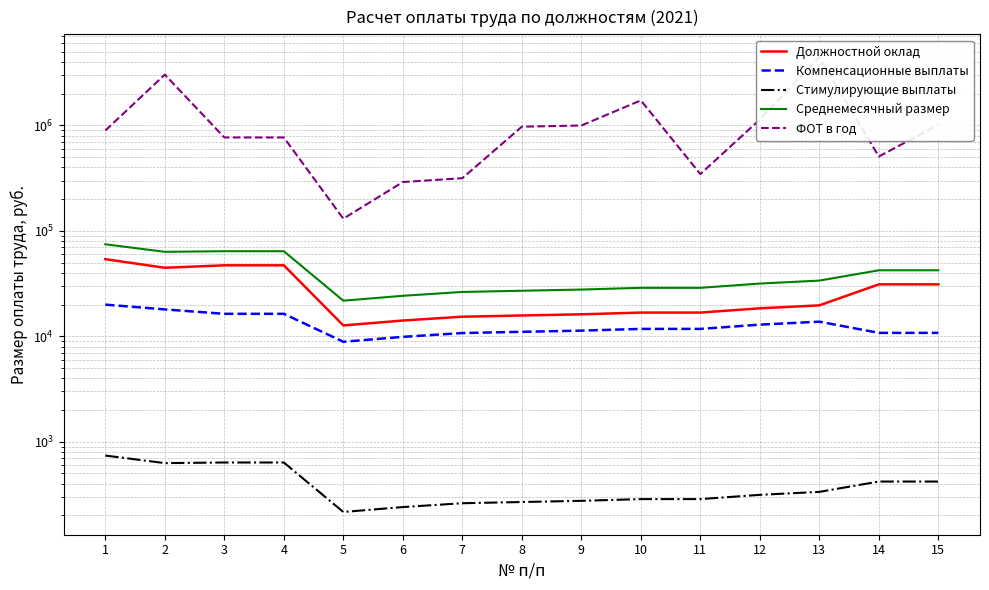

True or false: Стимулирующие выплаты and ФОТ в год cross at least once.

False